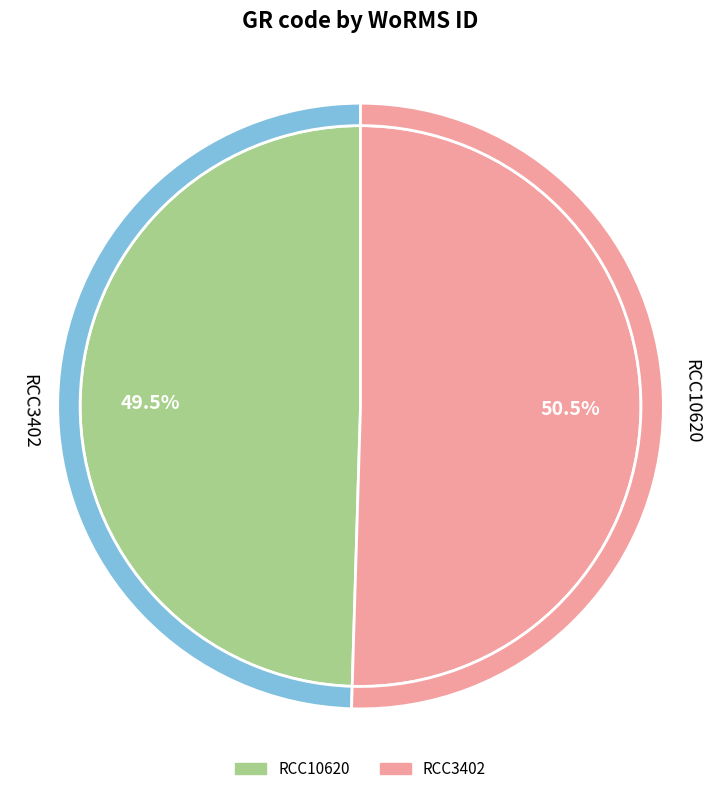

What percentage is the RCC10620 slice, to the nearest percent?

50%